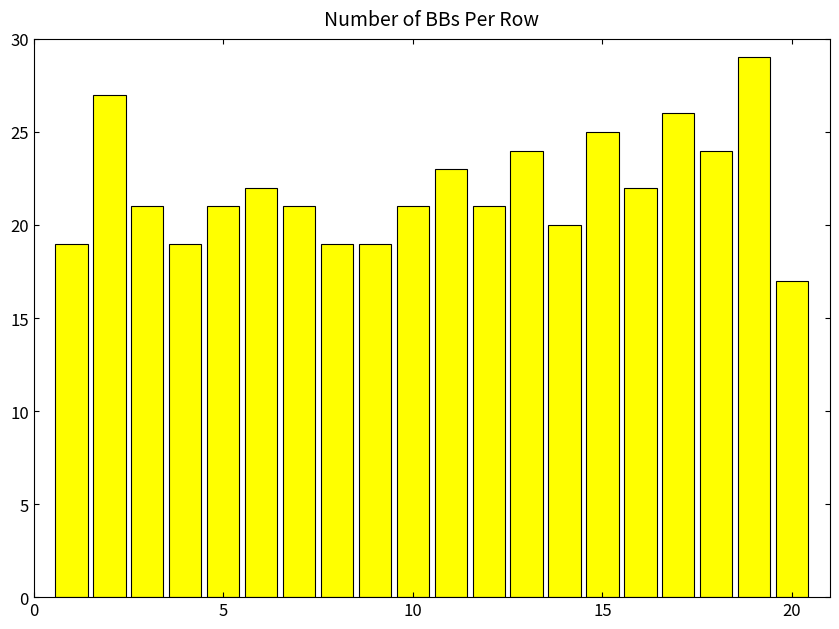

What is the difference between the maximum and minimum values?

12